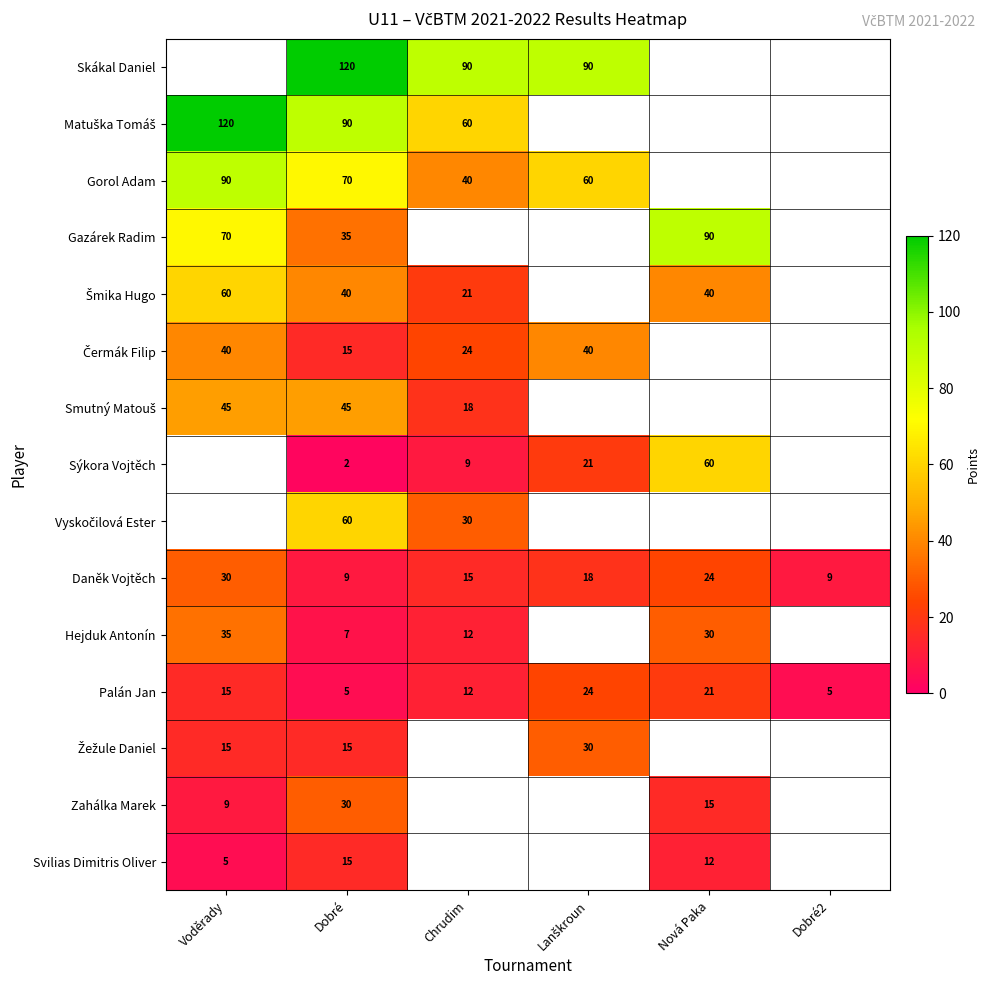

Count the Palán Jan values in the range 5 to 21.

5